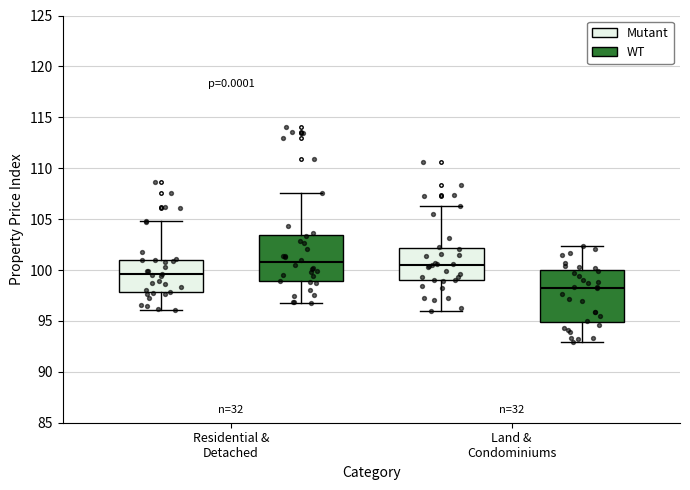

Reading left to right, transcribe this box plot: for each box, give where its median line is, the range the box spans, and where its two whiskers end, as read against the y-axis. The values are not printed on the chart, so give them approximately, as read against the axis.

Residential & Detached (Mutant): median 99.5, box 98.0 to 101.0, whiskers 96.0 to 105.0
Residential & Detached (WT): median 101.0, box 99.0 to 103.5, whiskers 97.0 to 107.5
Land & Condominiums (Mutant): median 100.5, box 99.0 to 102.0, whiskers 96.0 to 106.5
Land & Condominiums (WT): median 98.5, box 95.0 to 100.0, whiskers 93.0 to 102.5